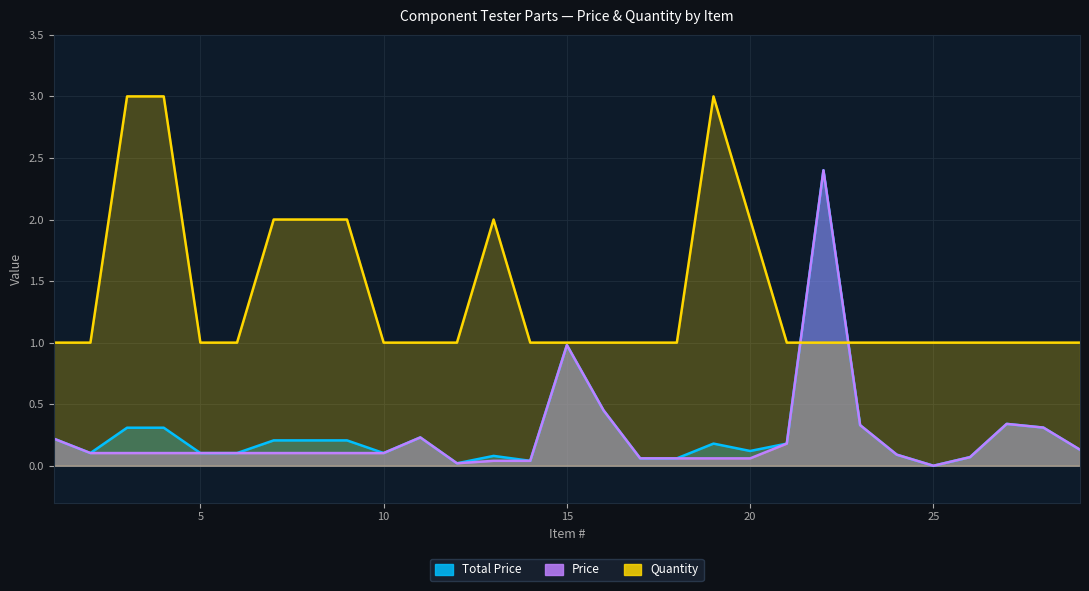

Reading right to left, what are all the values shown in this chart?

Total Price: 0.1	0.3	0.3	0.1	0.0	0.1	0.3	2.4	0.2	0.1	0.2	0.1	0.1	0.5	1.0	0.0	0.1	0.0	0.2	0.1	0.2	0.2	0.2	0.1	0.1	0.3	0.3	0.1	0.2
Price: 0.1	0.3	0.3	0.1	0.0	0.1	0.3	2.4	0.2	0.1	0.1	0.1	0.1	0.5	1.0	0.0	0.0	0.0	0.2	0.1	0.1	0.1	0.1	0.1	0.1	0.1	0.1	0.1	0.2
Quantity: 1.0	1.0	1.0	1.0	1.0	1.0	1.0	1.0	1.0	2.0	3.0	1.0	1.0	1.0	1.0	1.0	2.0	1.0	1.0	1.0	2.0	2.0	2.0	1.0	1.0	3.0	3.0	1.0	1.0